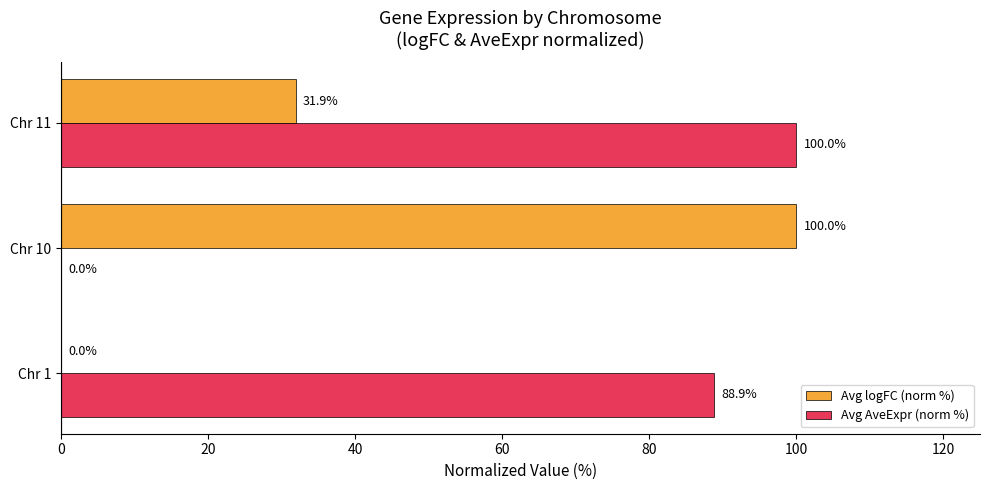

What is the highest value of the Avg logFC (norm %) series?

100.0